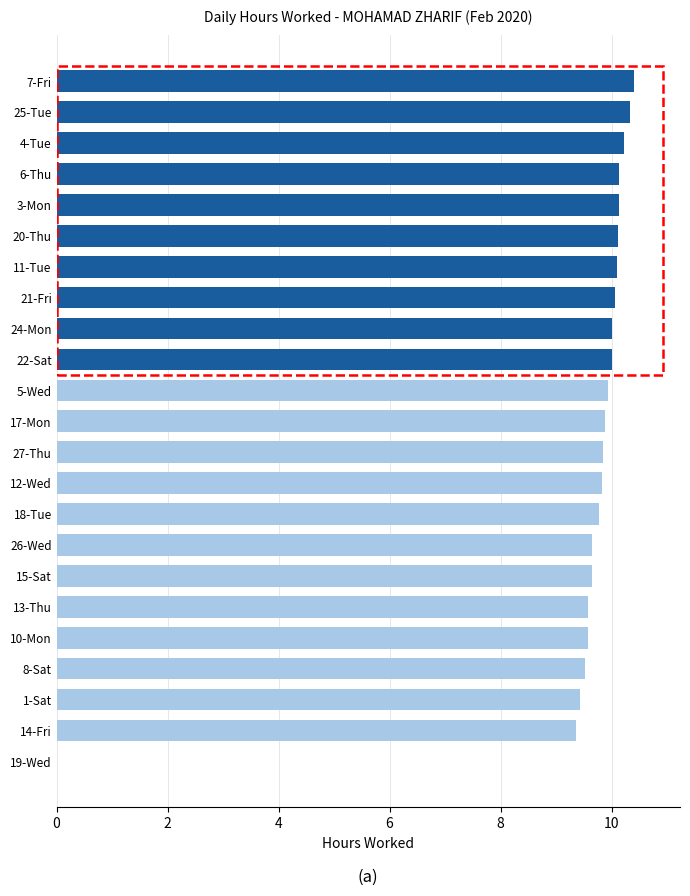

Are the bars grouped side by side (vs. stacked)?

No